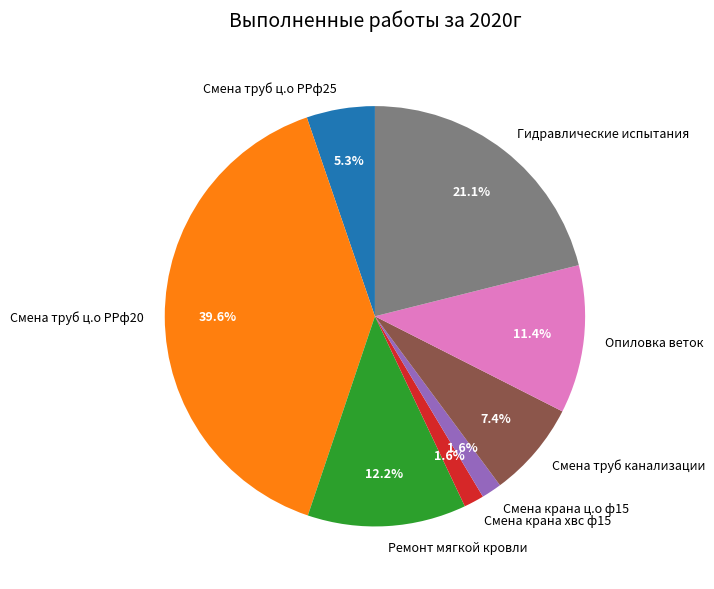

True or false: Ремонт мягкой кровли accounts for 4% of the total.

False